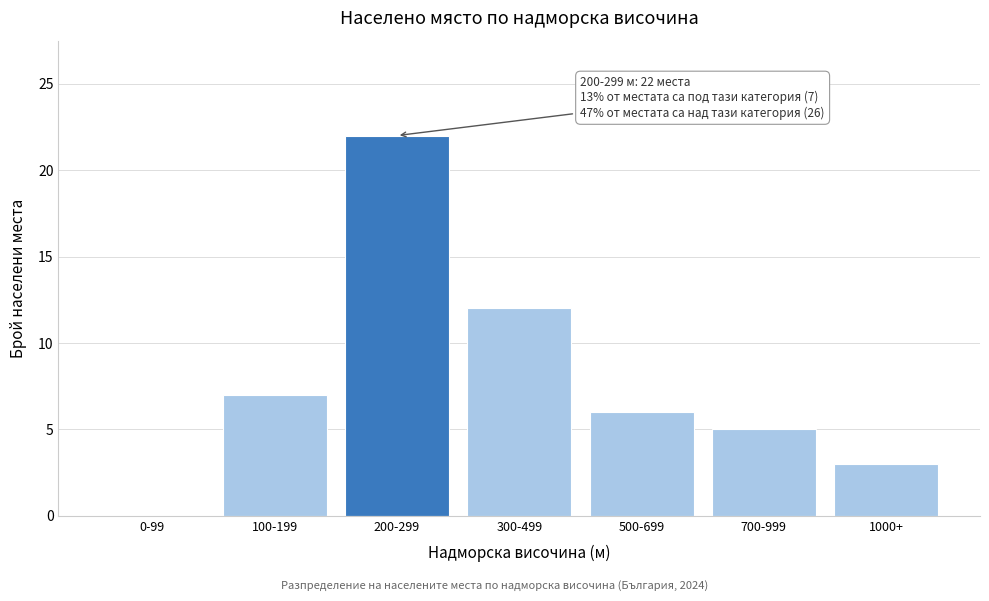

Reading left to right, what are all the values shown in this chart?

0-99=0	100-199=7	200-299=22	300-499=12	500-699=6	700-999=5	1000+=3